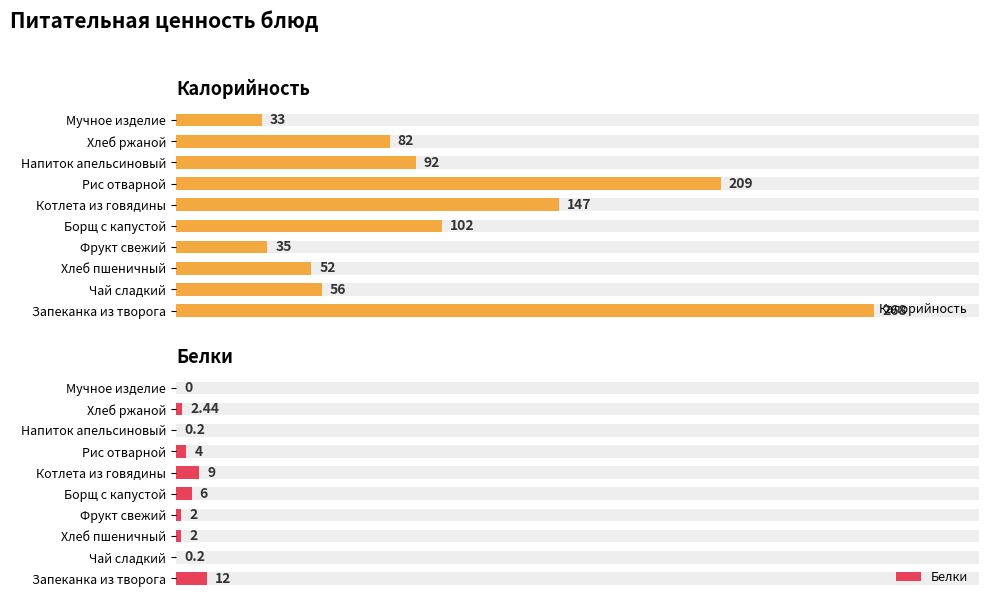

What is the sum of all Белки values?

37.8